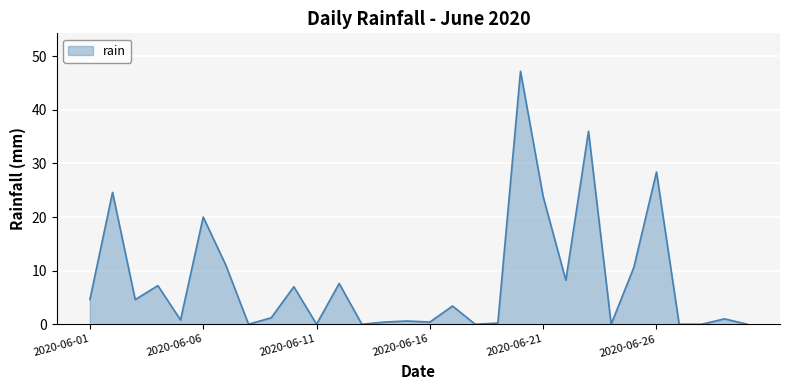

How many lines are shown in the chart?

1